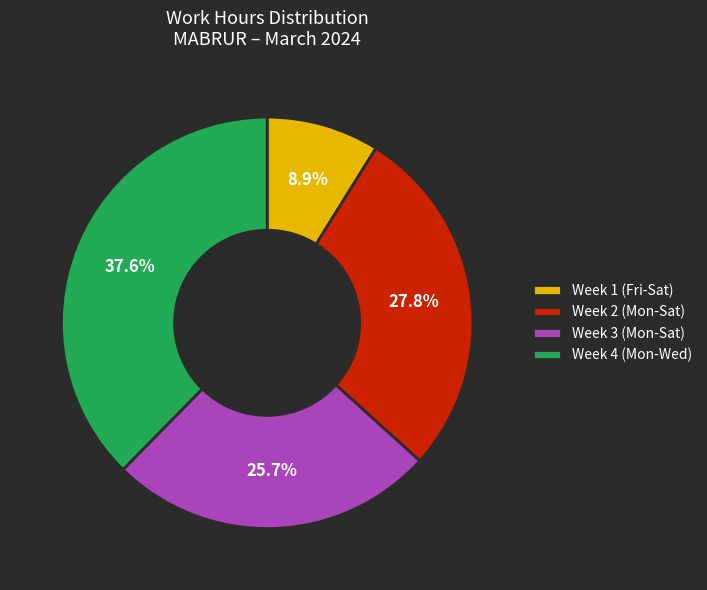

Which slice is the largest?

Week 4 (Mon-Wed)